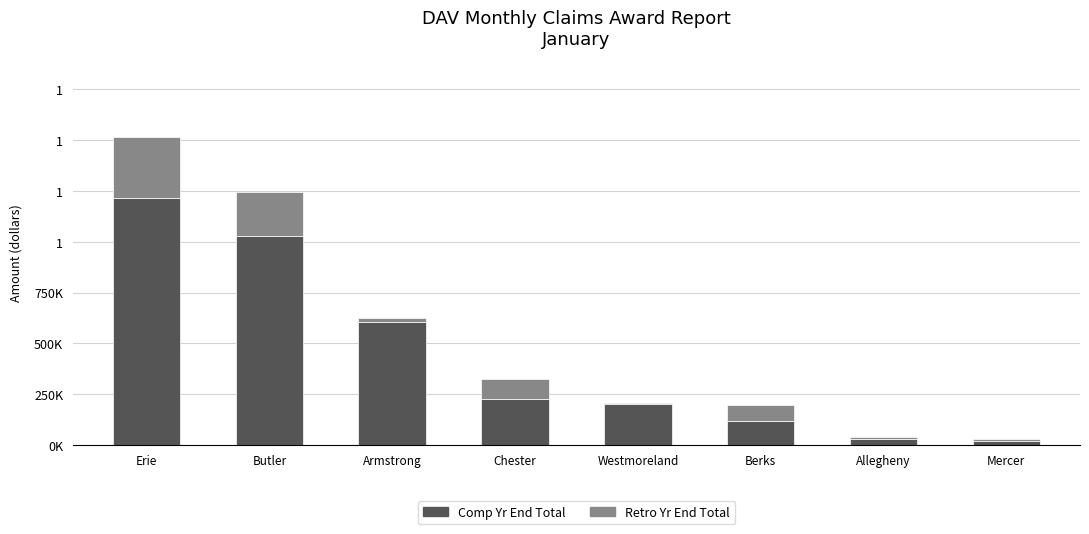

Are the bars grouped side by side (vs. stacked)?

No